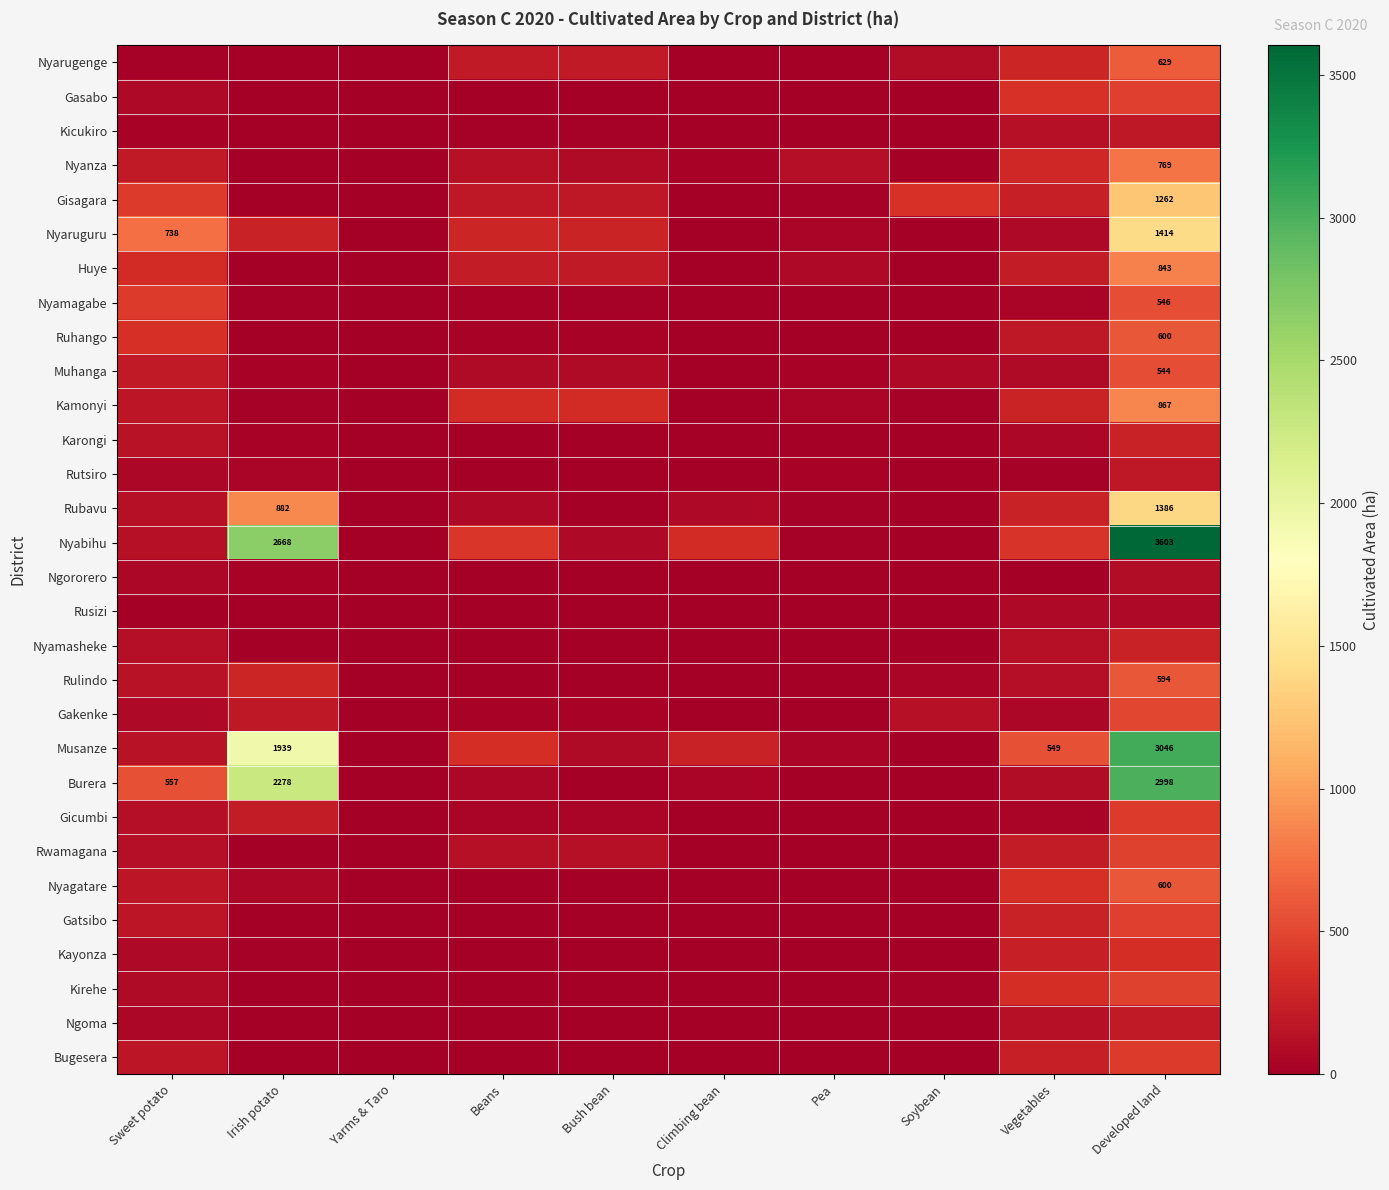

What is the sum of the Rubavu values at Pea and Climbing bean?

100